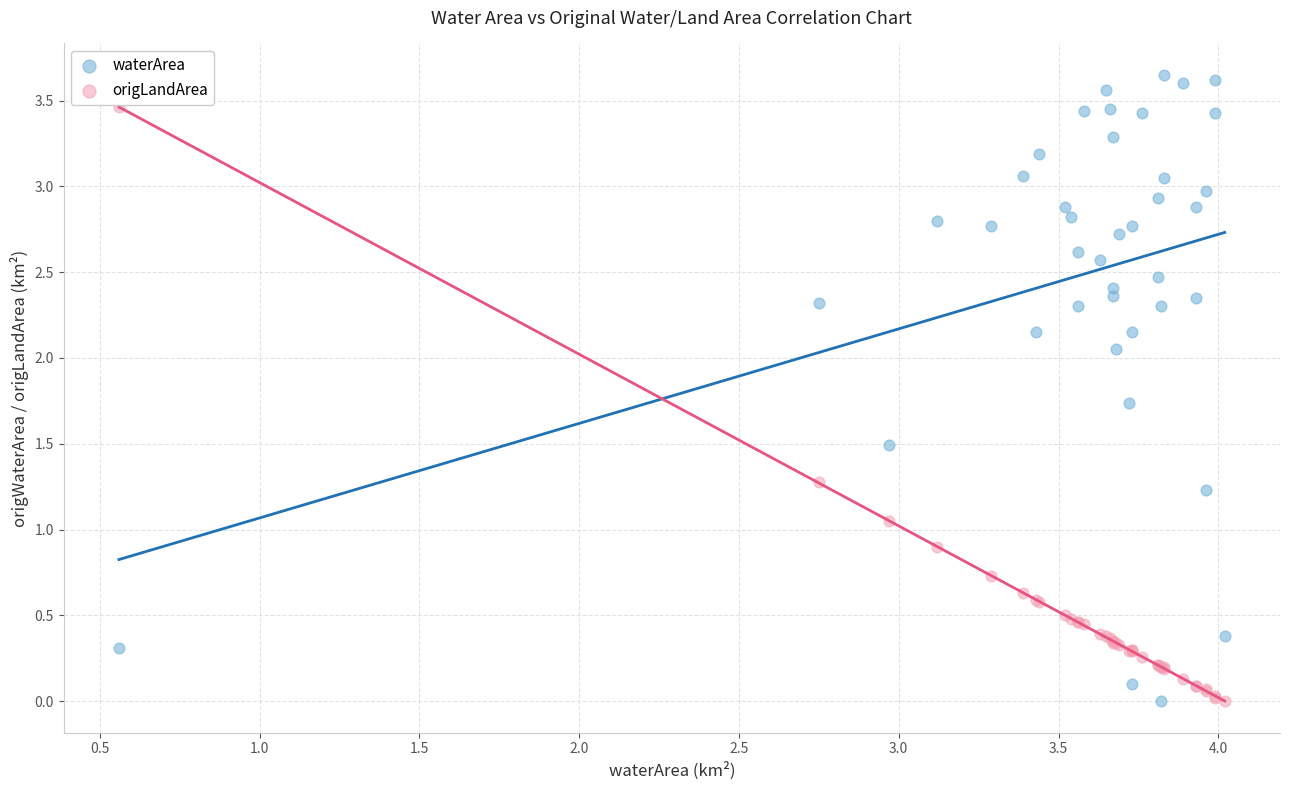

Which series has the largest Y range (max minus min)?

waterArea